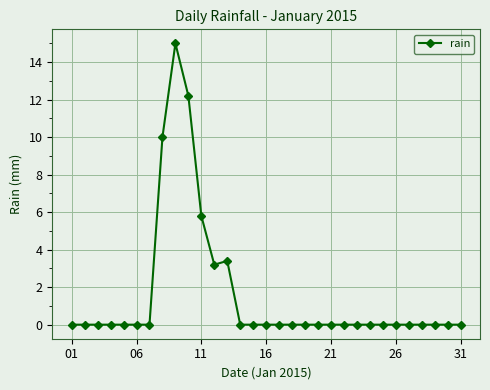

What is the average value?

1.6